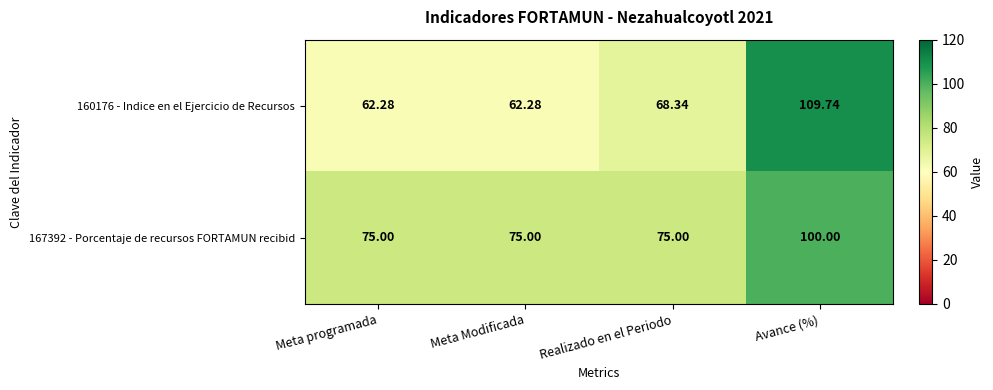

List the series in order of their peak value, lowest first.

167392 - Porcentaje de recursos FORTAMUN recibid, 160176 - Indice en el Ejercicio de Recursos